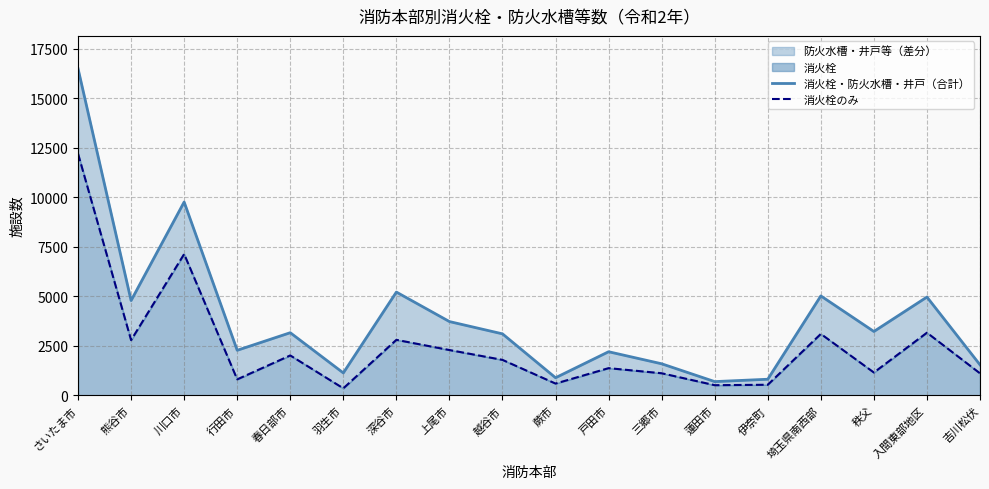

What is the difference between the maximum and second lowest values in the 消火栓のみ series?

11679